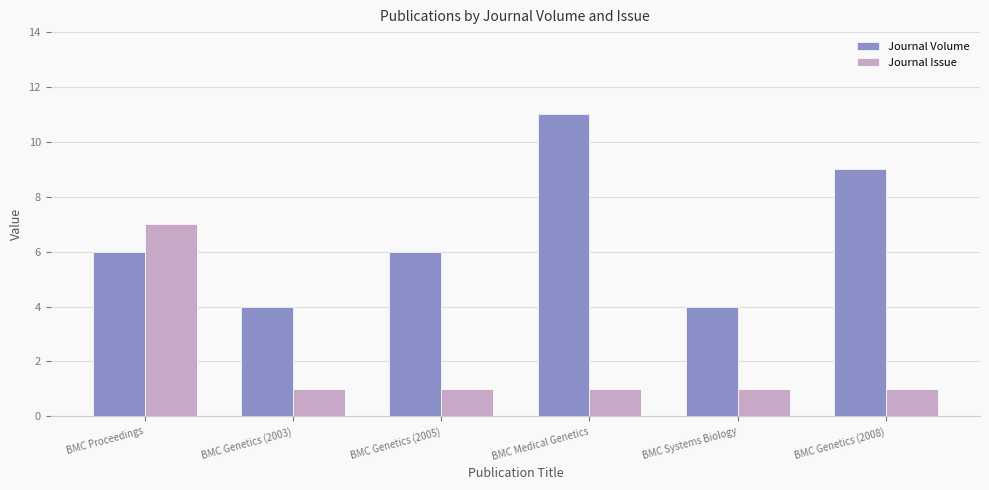

What is the label of the 3rd bar from the left?

BMC Genetics (2005)